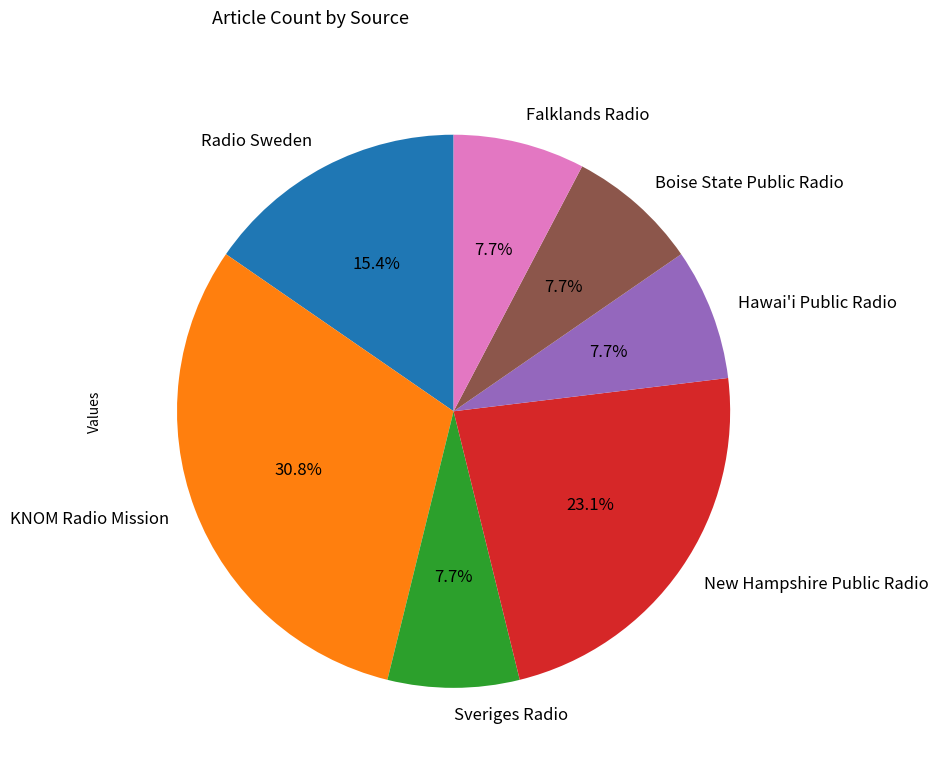

Which category has the biggest portion of the pie?

KNOM Radio Mission